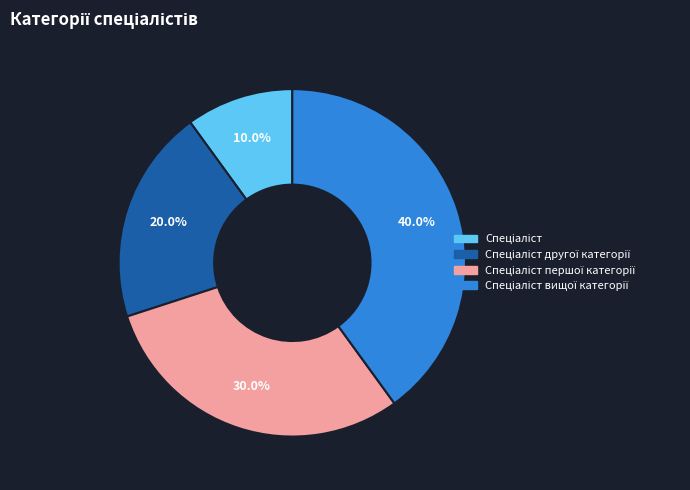

Is there a majority slice in this chart?

No